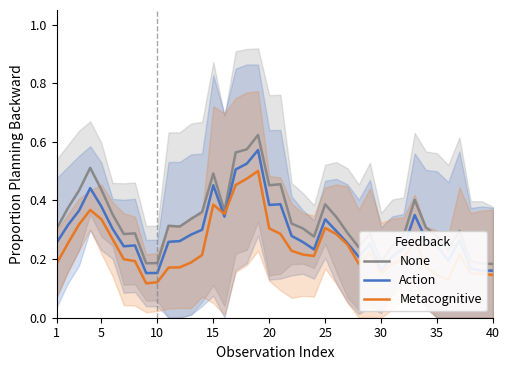

The value of Metacognitive at 25 is 0.3. True or false?

True